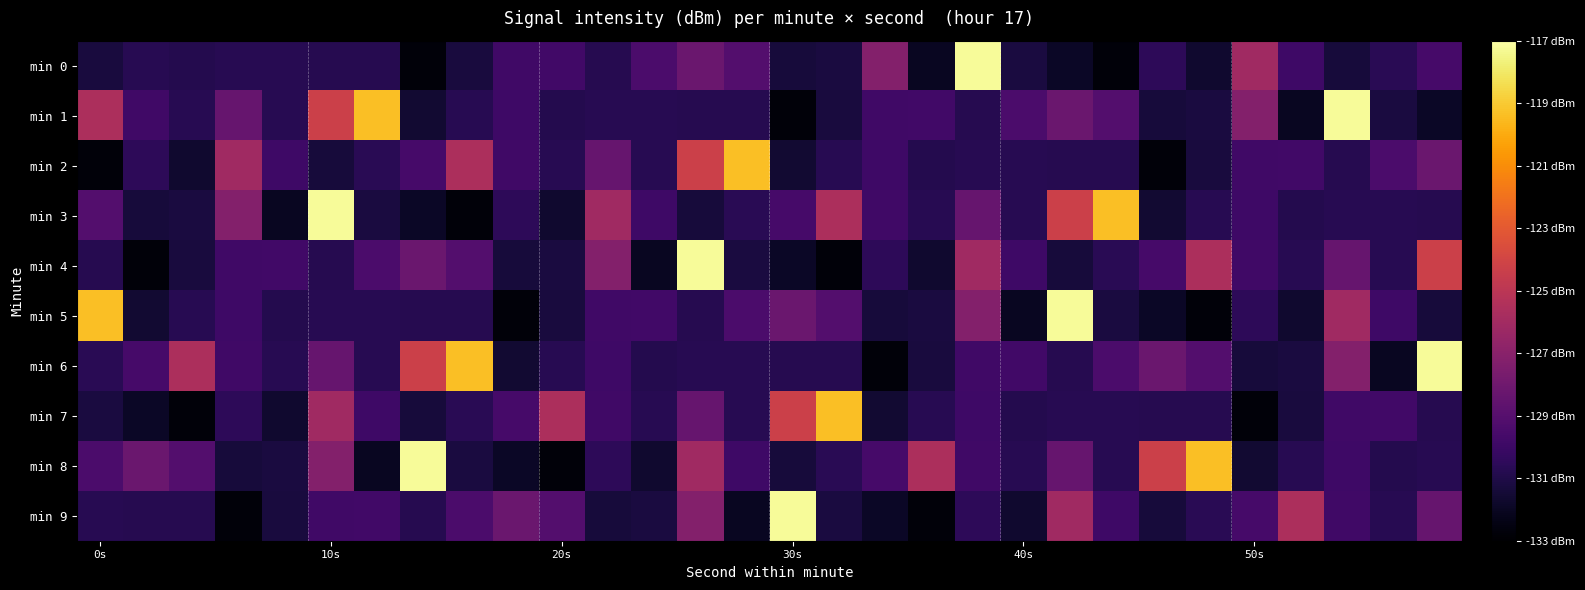

List the series in order of their peak value, lowest first.

min 2, min 7, min 0, min 1, min 3, min 4, min 5, min 6, min 8, min 9